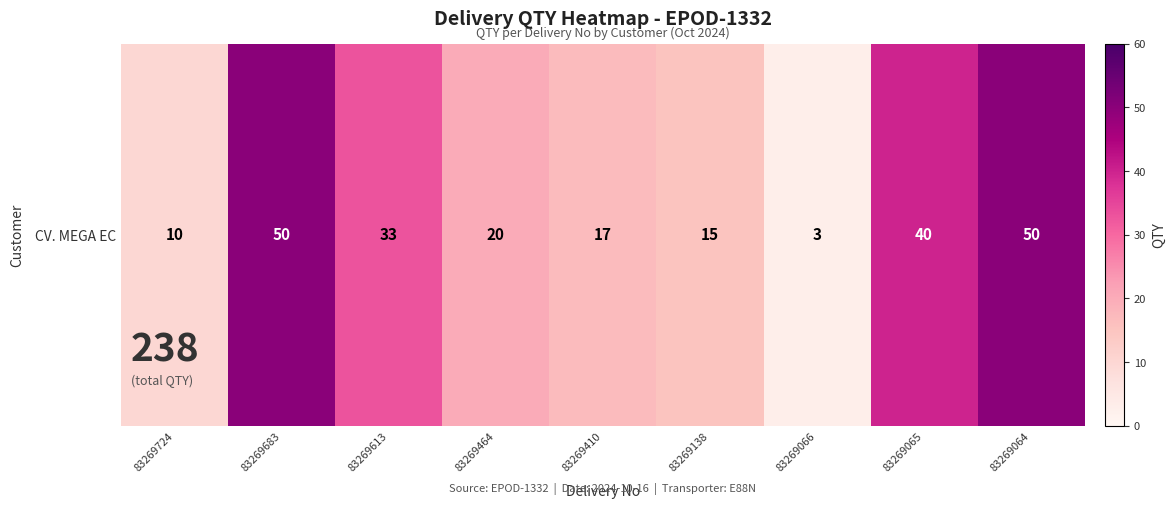

At which category does the chart reach its peak across all series?

83269683